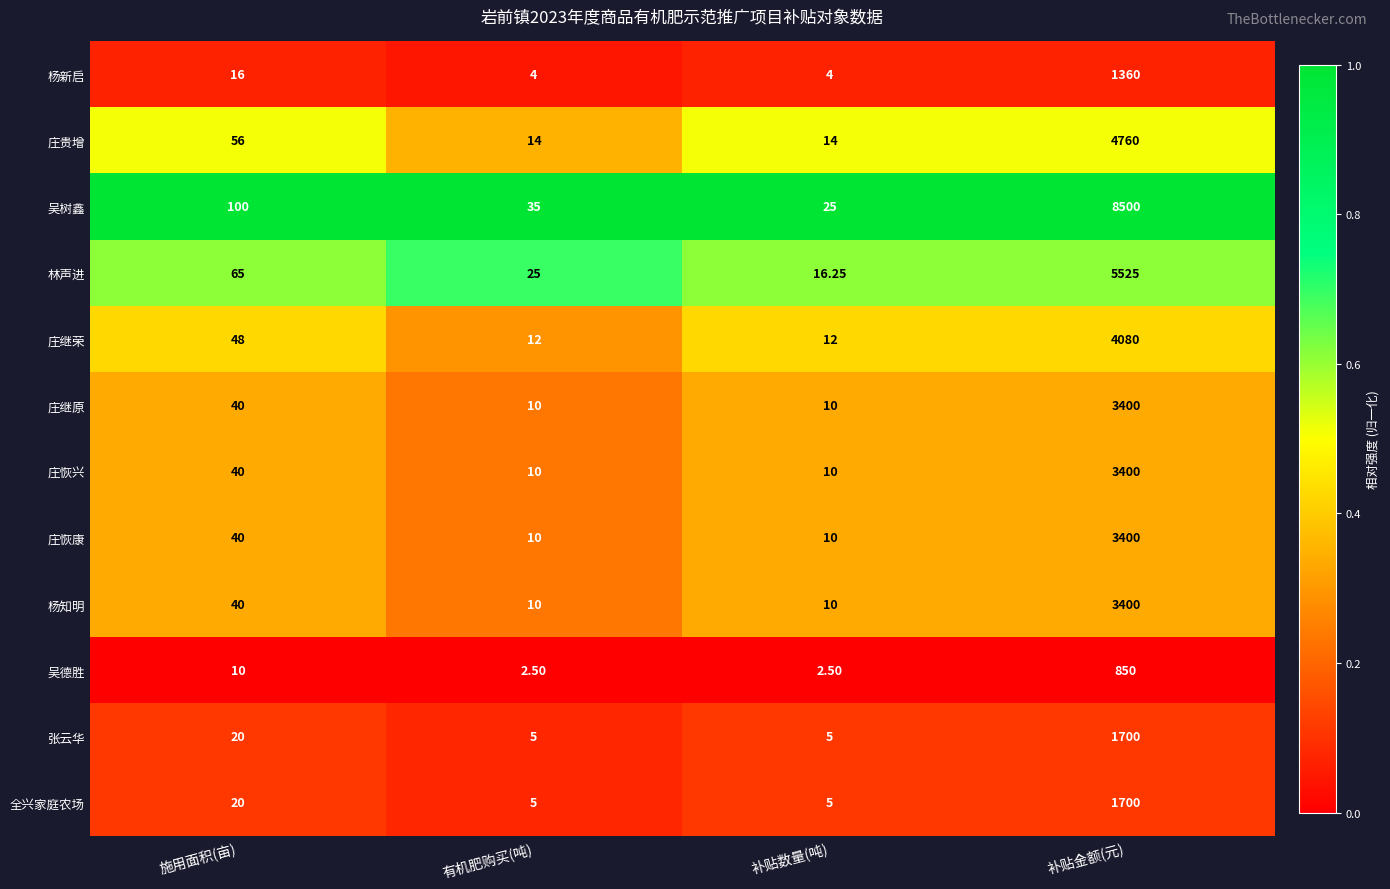

Which category has the highest value across all series?

补贴金额(元)